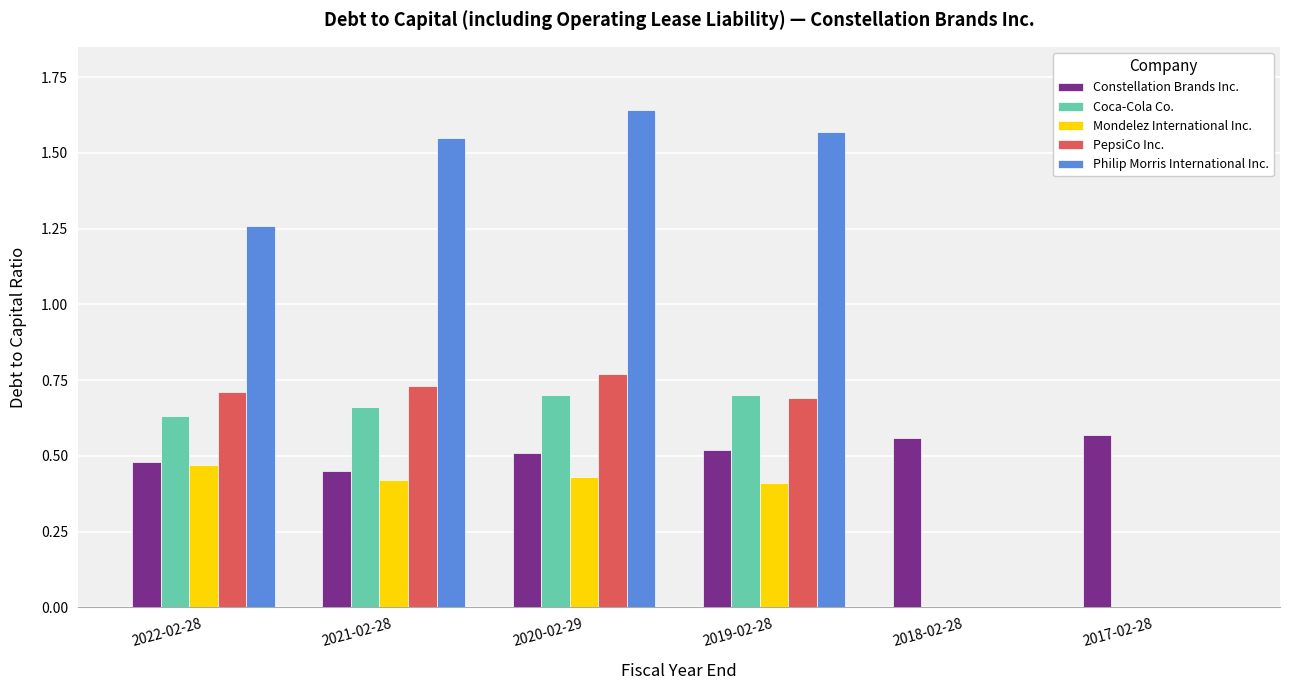

Which series has the widest spread of values?

Philip Morris International Inc.